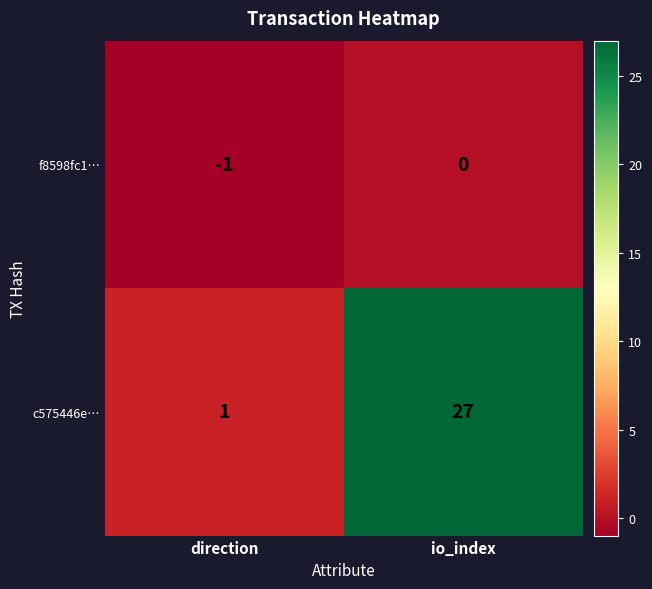

List the series in order of their peak value, highest first.

c575446e…, f8598fc1…